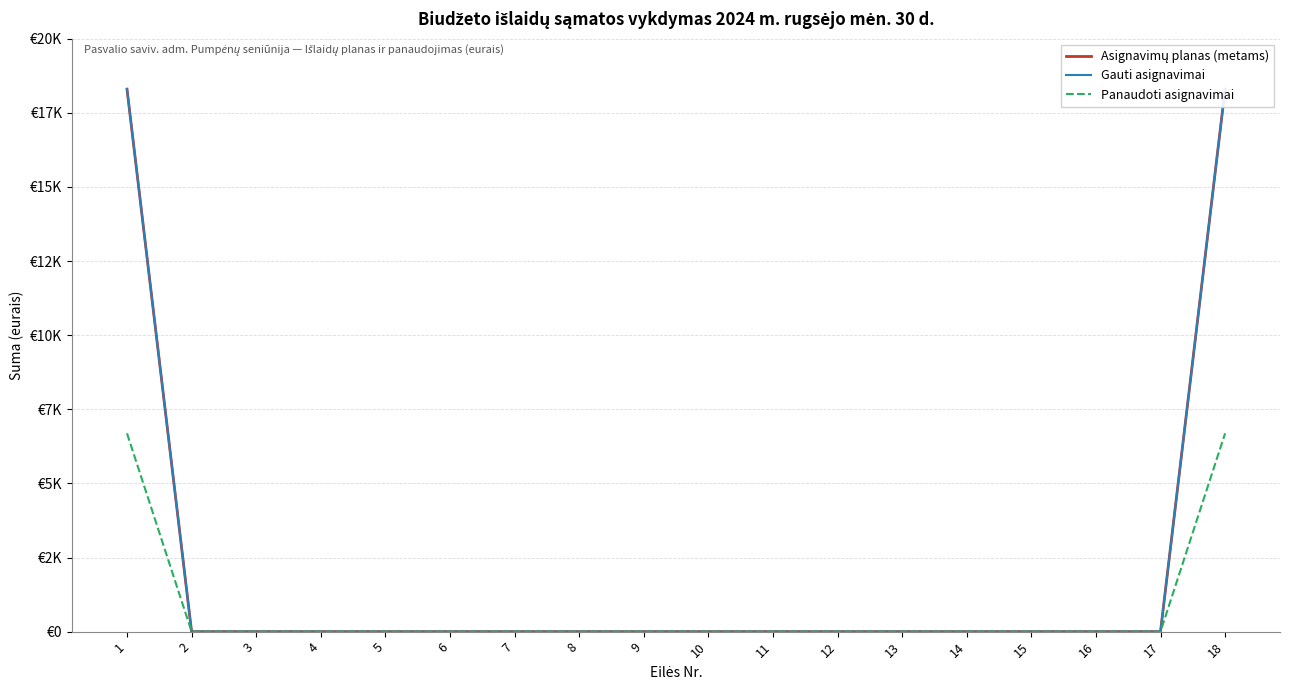

Which category has the lowest value in the Asignavimų planas (metams) series?

2